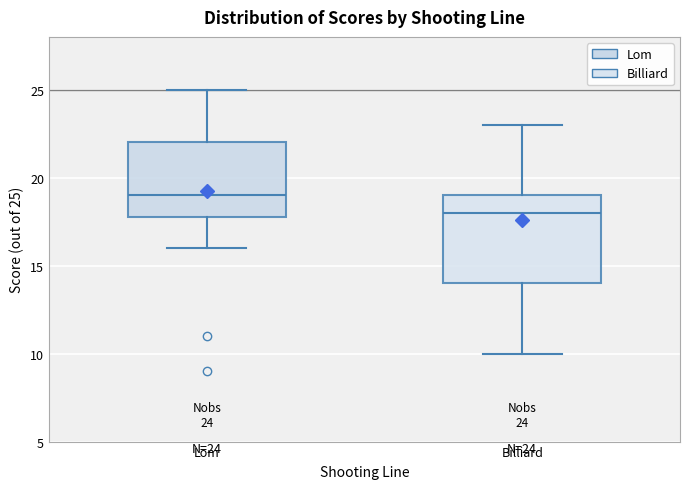

Which box has the highest median line?

Lom